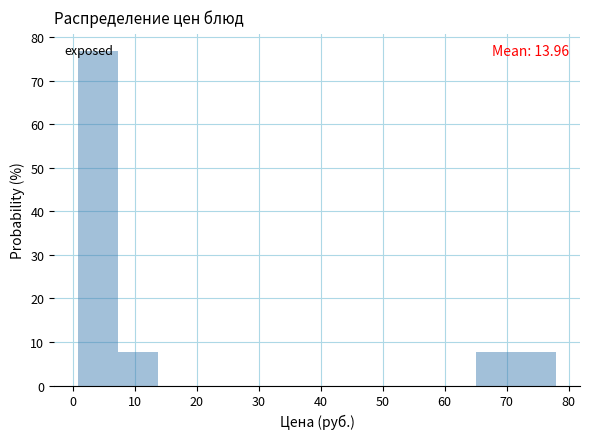

Which range on the x-axis has the tallest bar?

1 to 7